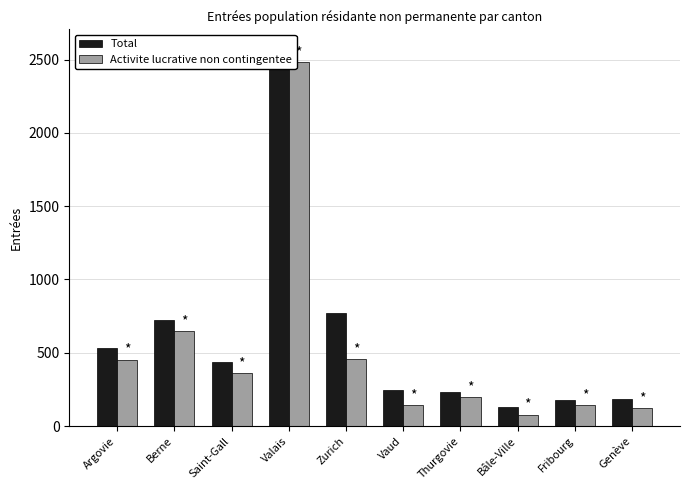

How many values in the Activite lucrative non contingentee series are below 360?

5